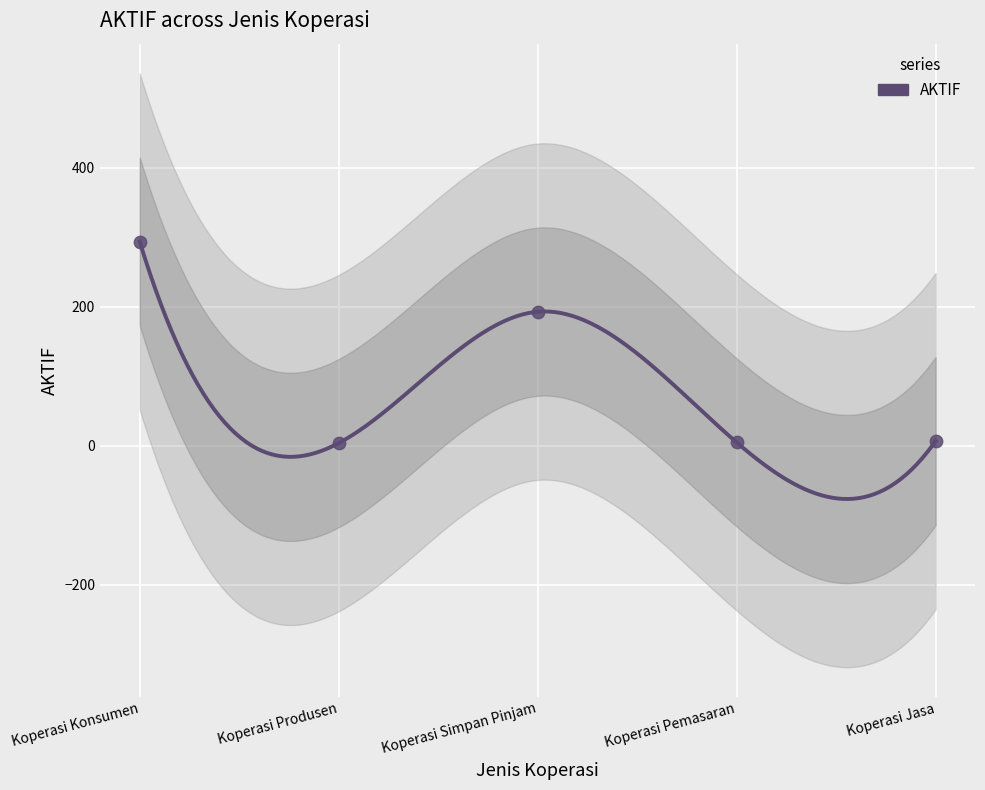

Which has a higher value, Koperasi Simpan Pinjam or Koperasi Jasa?

Koperasi Simpan Pinjam